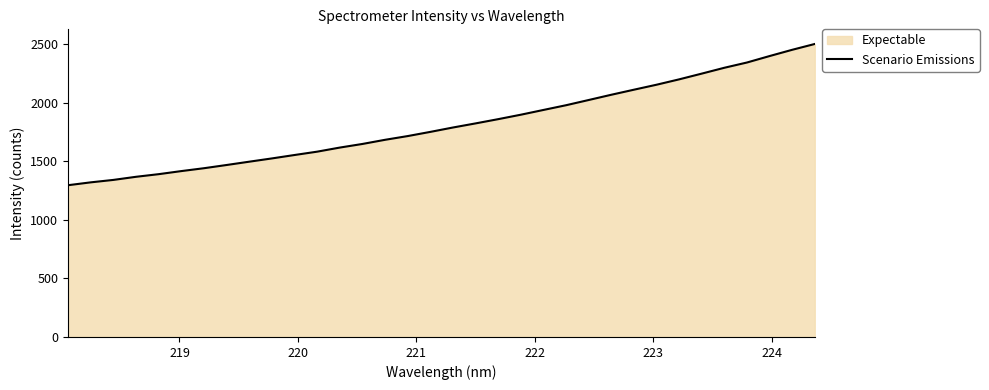

What is the greatest value displayed?

2504.0